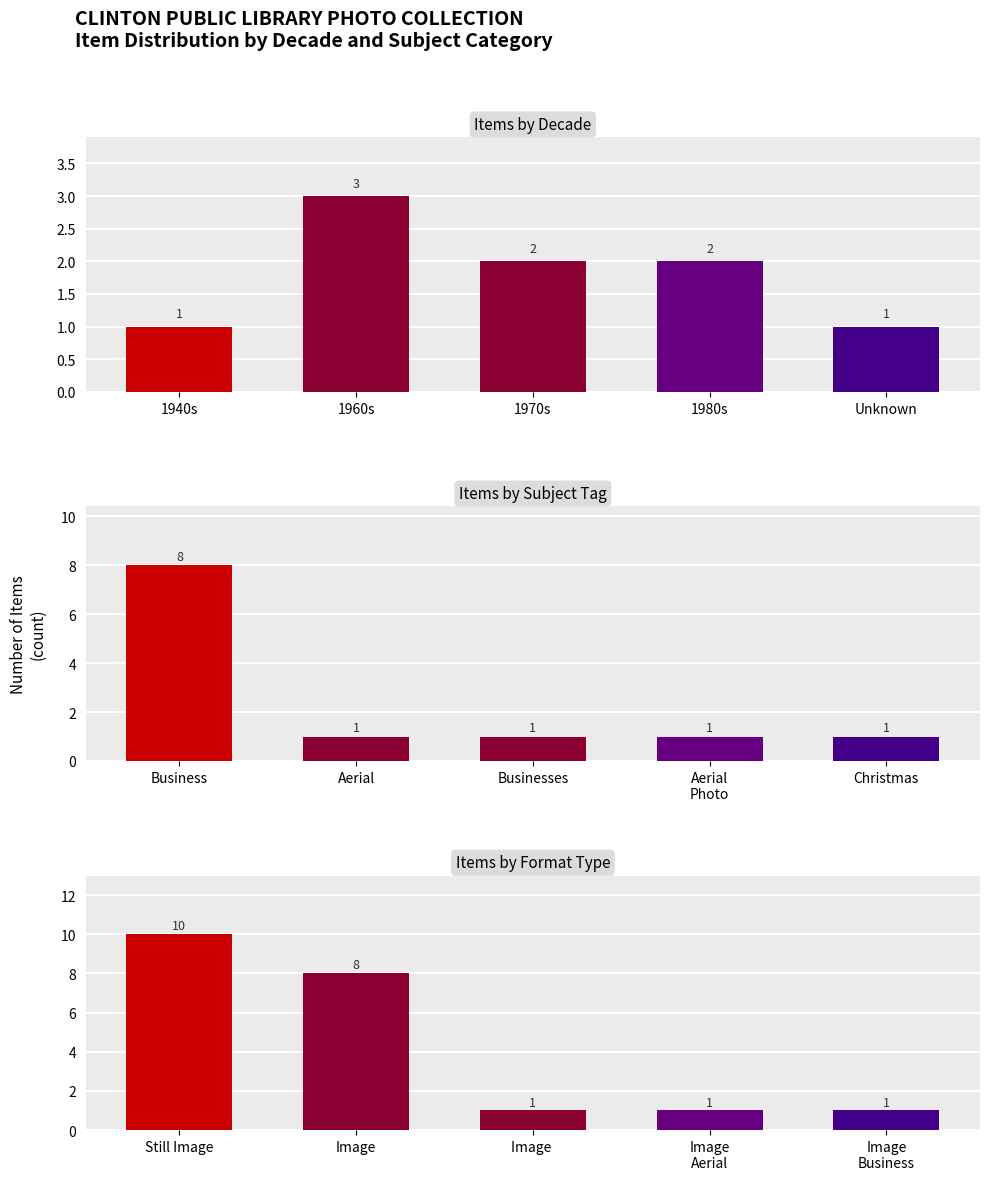

What is the label of the 3rd bar from the left?

Image